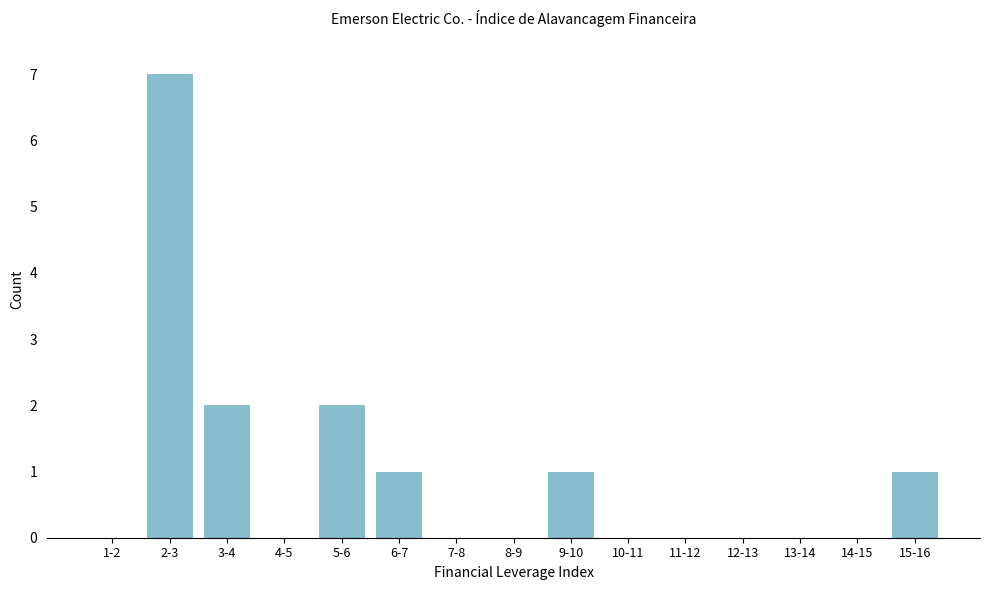

Reading left to right, extract all data points from this chart.

1-2=0	2-3=7	3-4=2	4-5=0	5-6=2	6-7=1	7-8=0	8-9=0	9-10=1	10-11=0	11-12=0	12-13=0	13-14=0	14-15=0	15-16=1